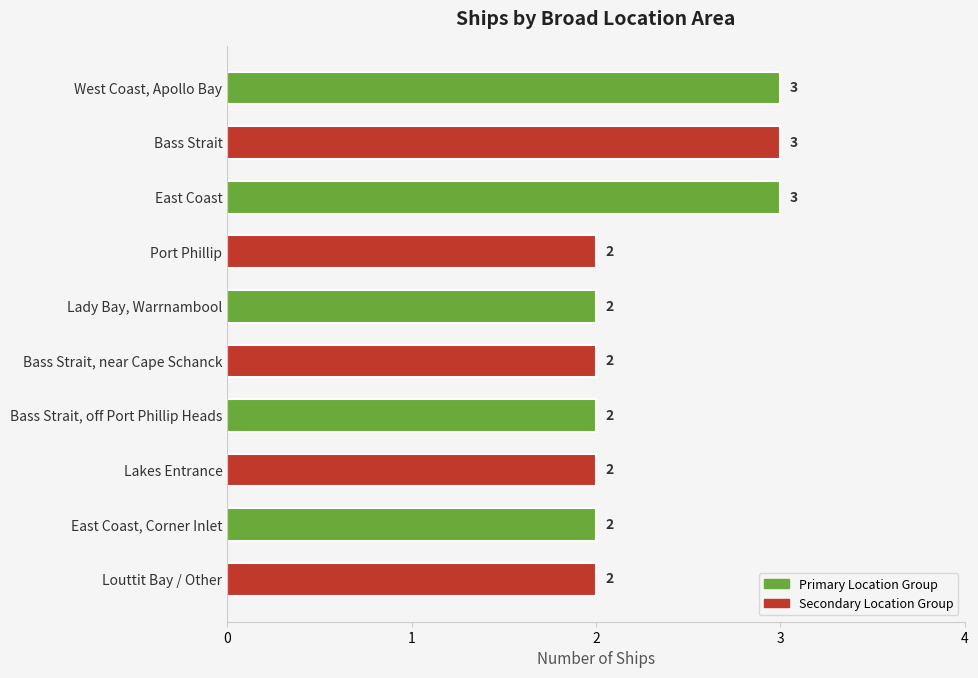

What is the difference between the maximum and minimum values?

1